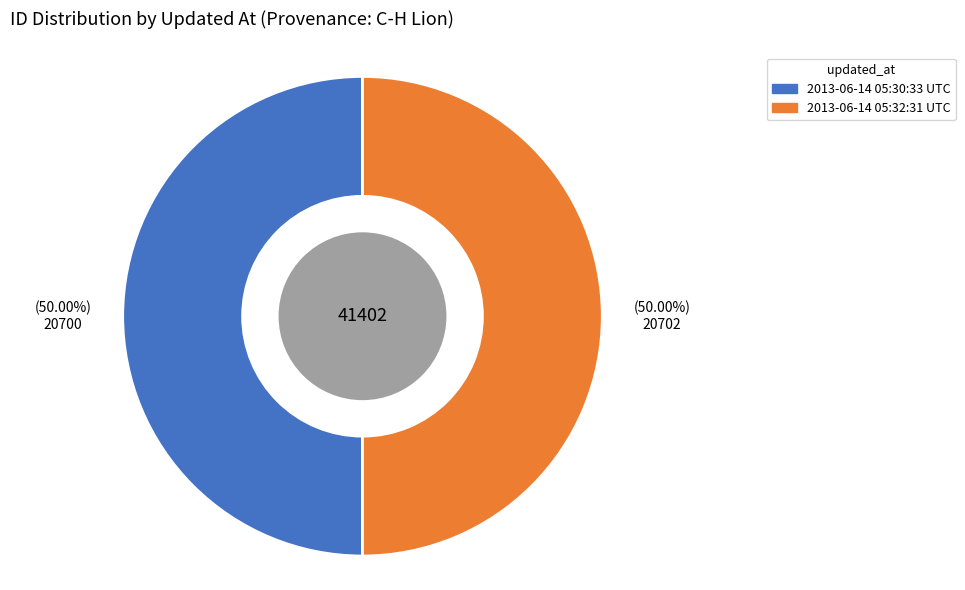

To the nearest percent, what percentage of the pie is 2013-06-14 05:30:33 UTC?

50%